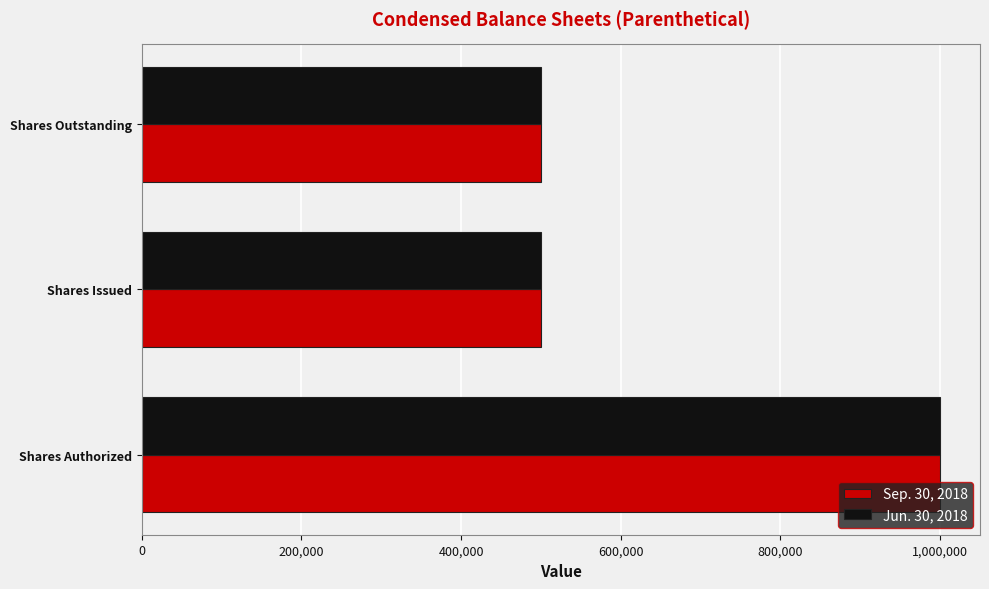

What are all the series names shown in the legend?

Sep. 30, 2018, Jun. 30, 2018